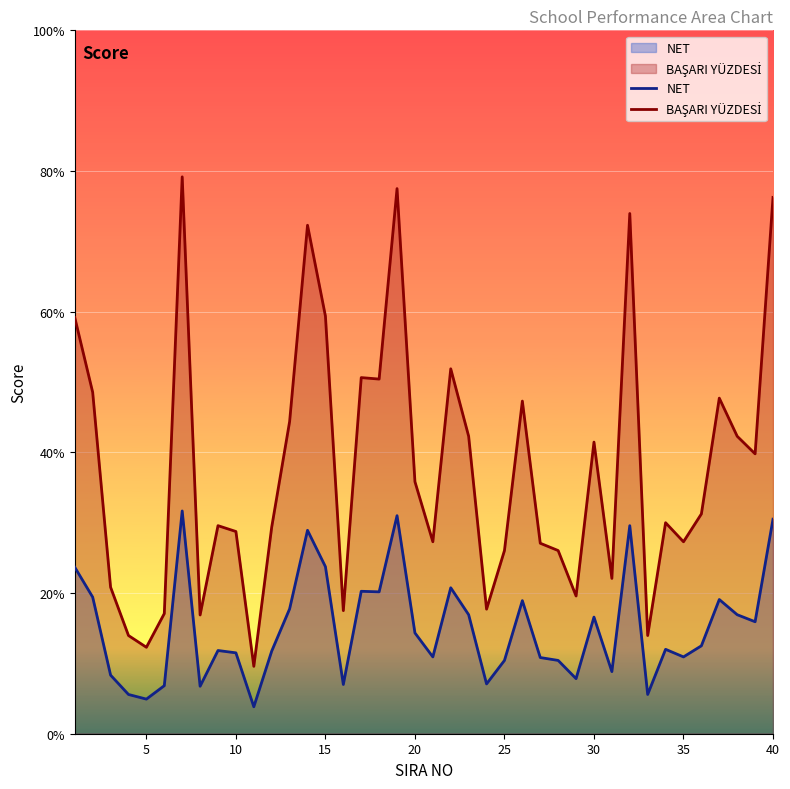

What is the difference between the maximum and minimum values in the NET series?

27.8